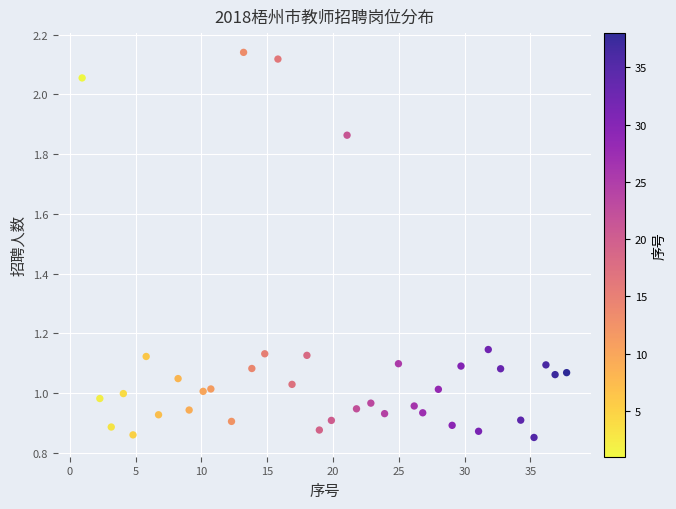

What is the range of X values (max minus min)?

36.8